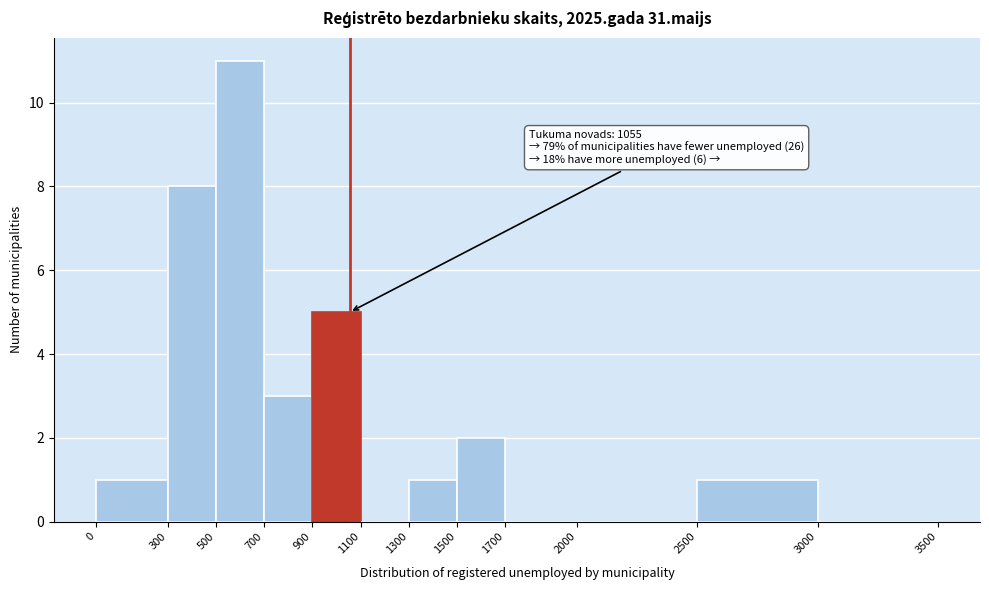

Which range on the x-axis has the tallest bar?

500 to 700